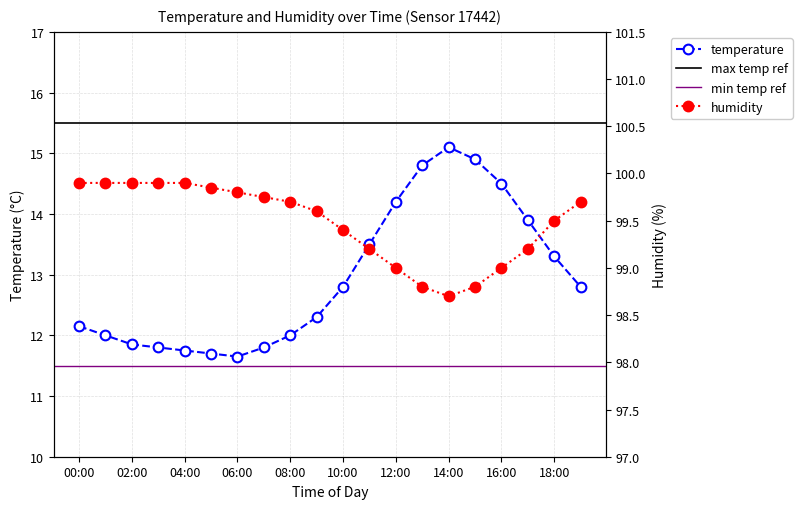

Read the temperature value at 06:00.

11.7